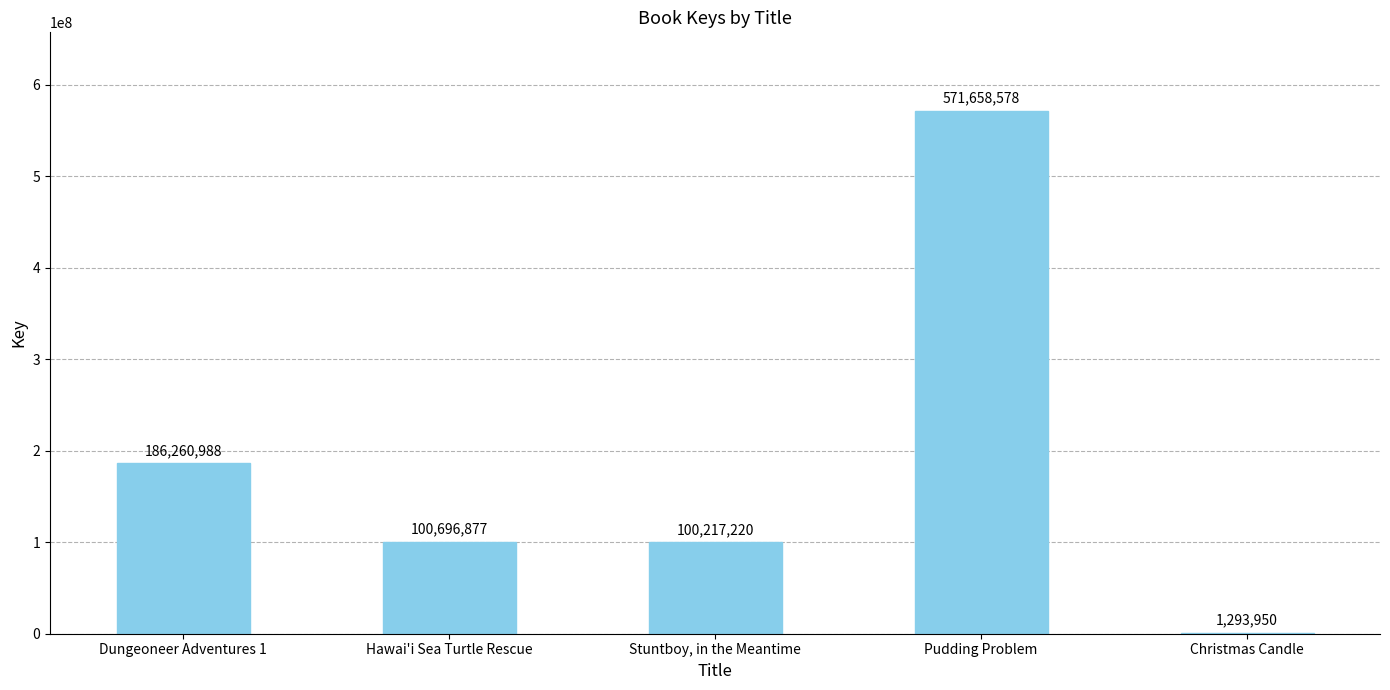

The value at Dungeoneer Adventures 1 is 186260988. True or false?

True